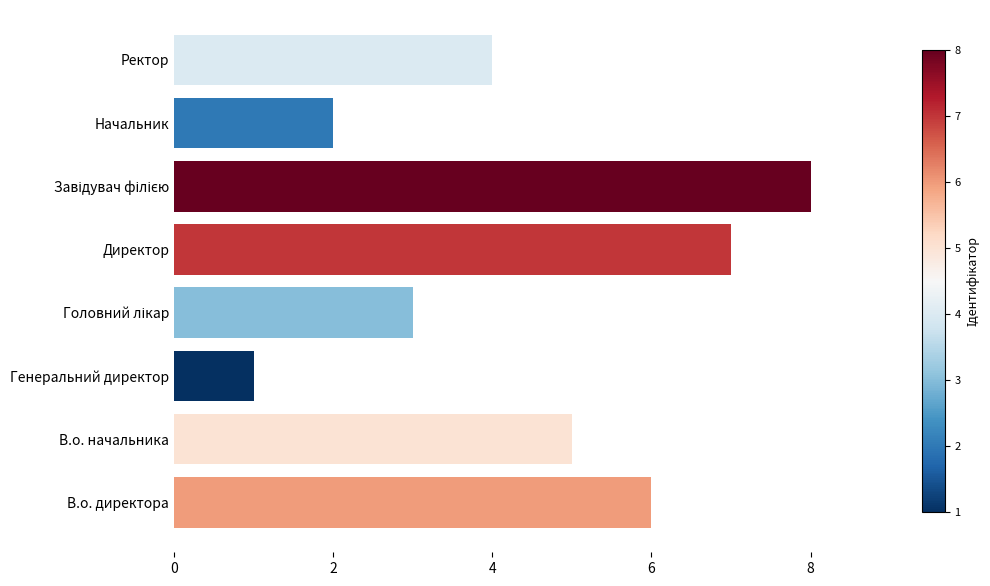

The chart shows a value of 2 at В.о. директора. True or false?

False